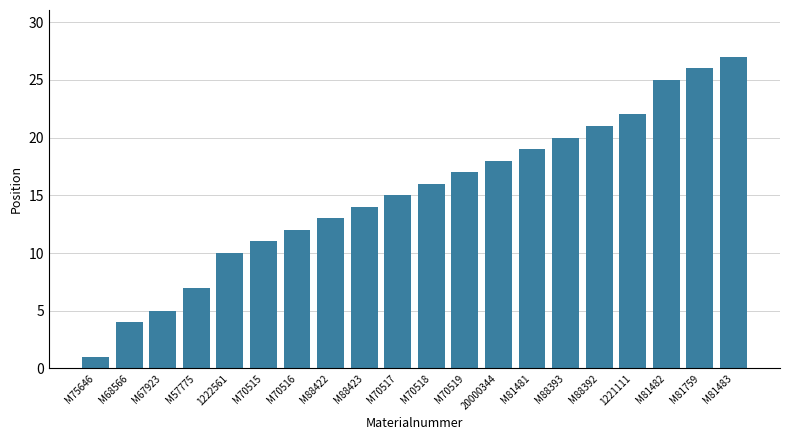

Rank the categories by value from highest to lowest.

M81483, M81759, M81482, 1221111, M88392, M88393, M81481, 20000344, M70519, M70518, M70517, M88423, M88422, M70516, M70515, 1222561, M57775, M67923, M68566, M75646